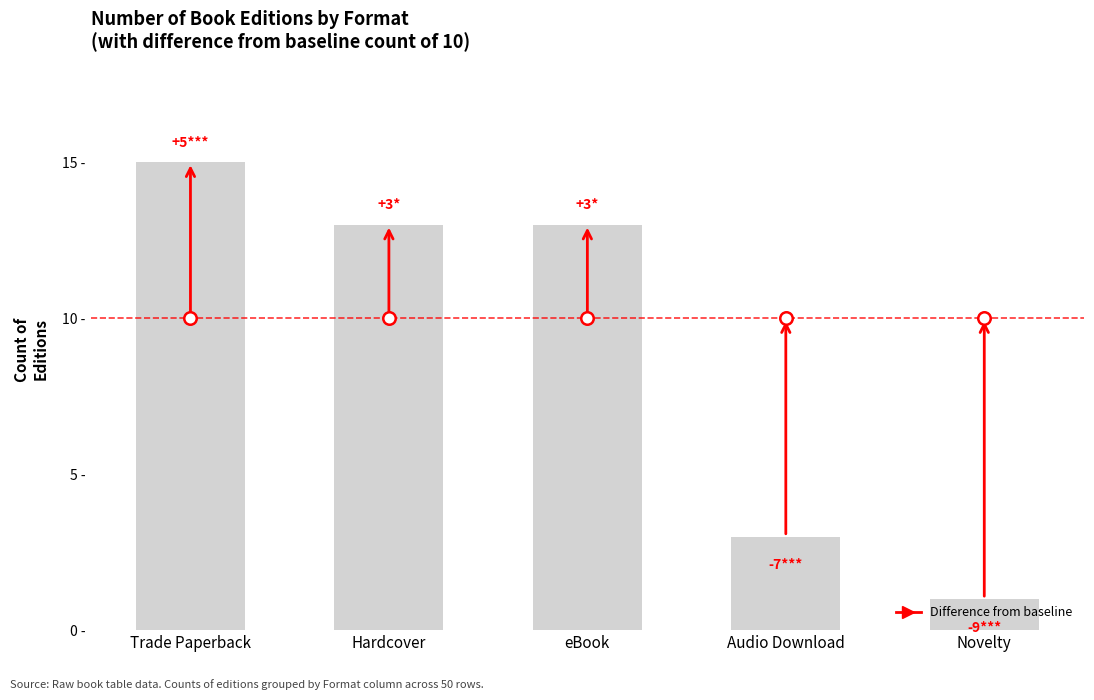

Does the chart contain any negative values?

No